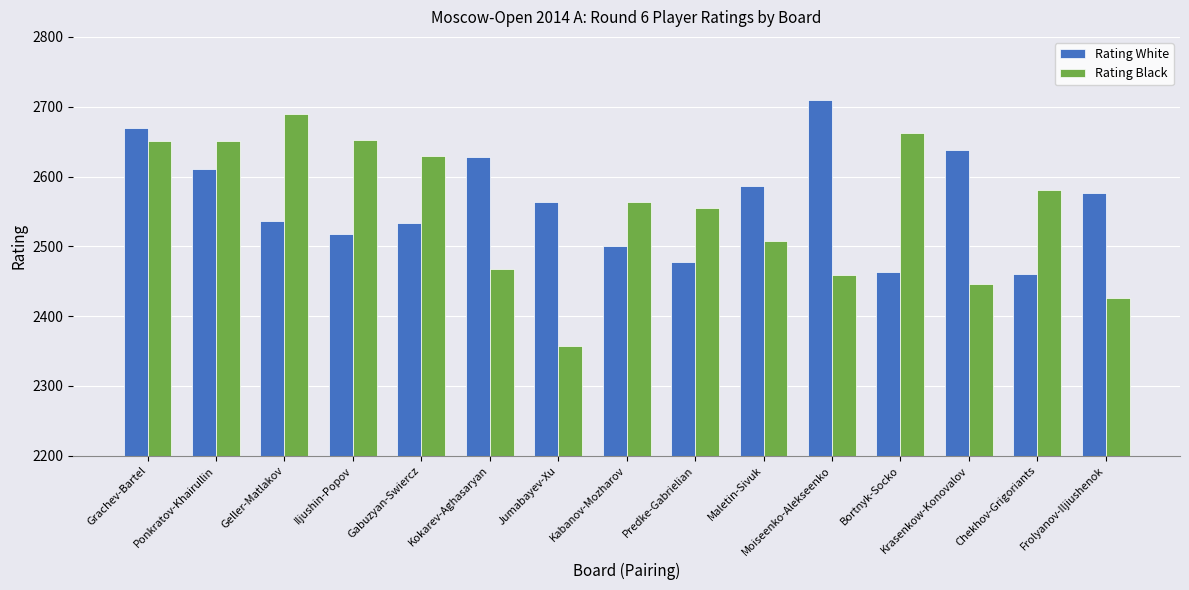

What is the average value of the Rating White series?

2565